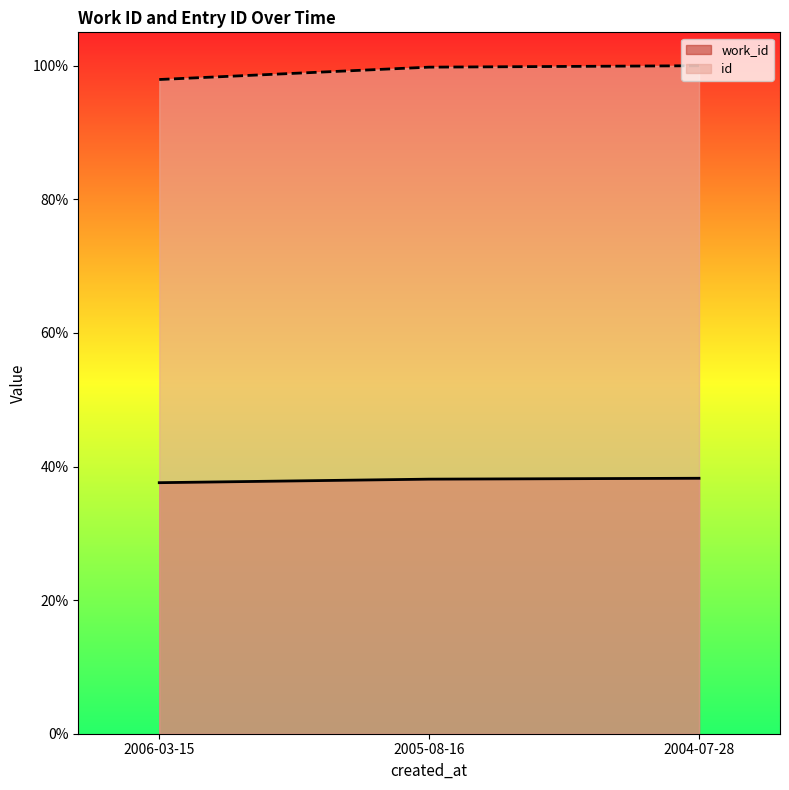

Between 2006-03-15 and 2005-08-16, which series saw the biggest shift?

id